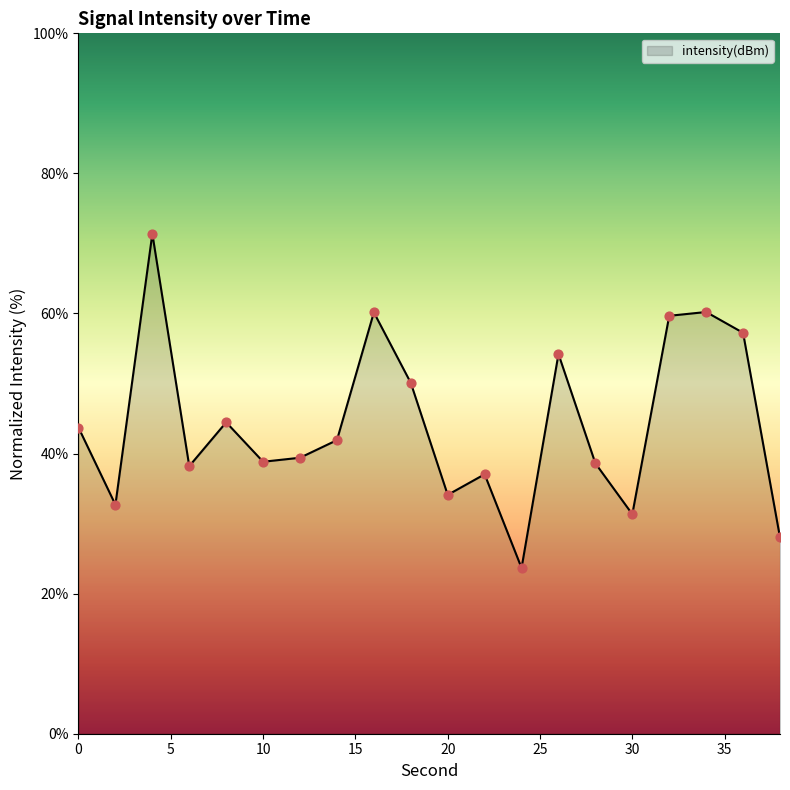

What is the minimum value shown in the chart?

23.7